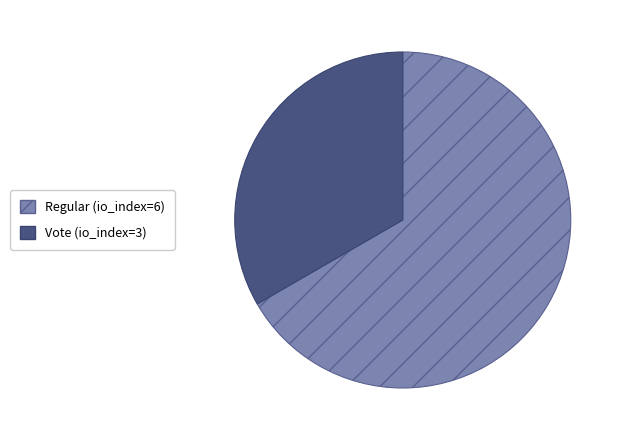

Do Vote (io_index=3) and Regular (io_index=6) together represent more than half of the pie?

Yes